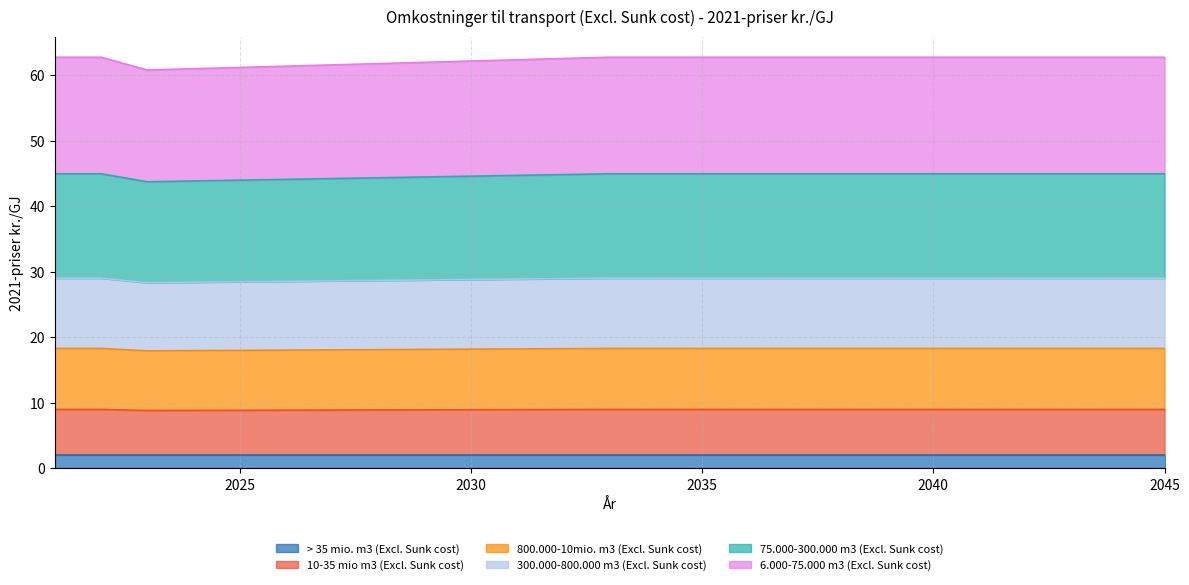

What is the highest value of the > 35 mio. m3 (Excl. Sunk cost) series?

2.1